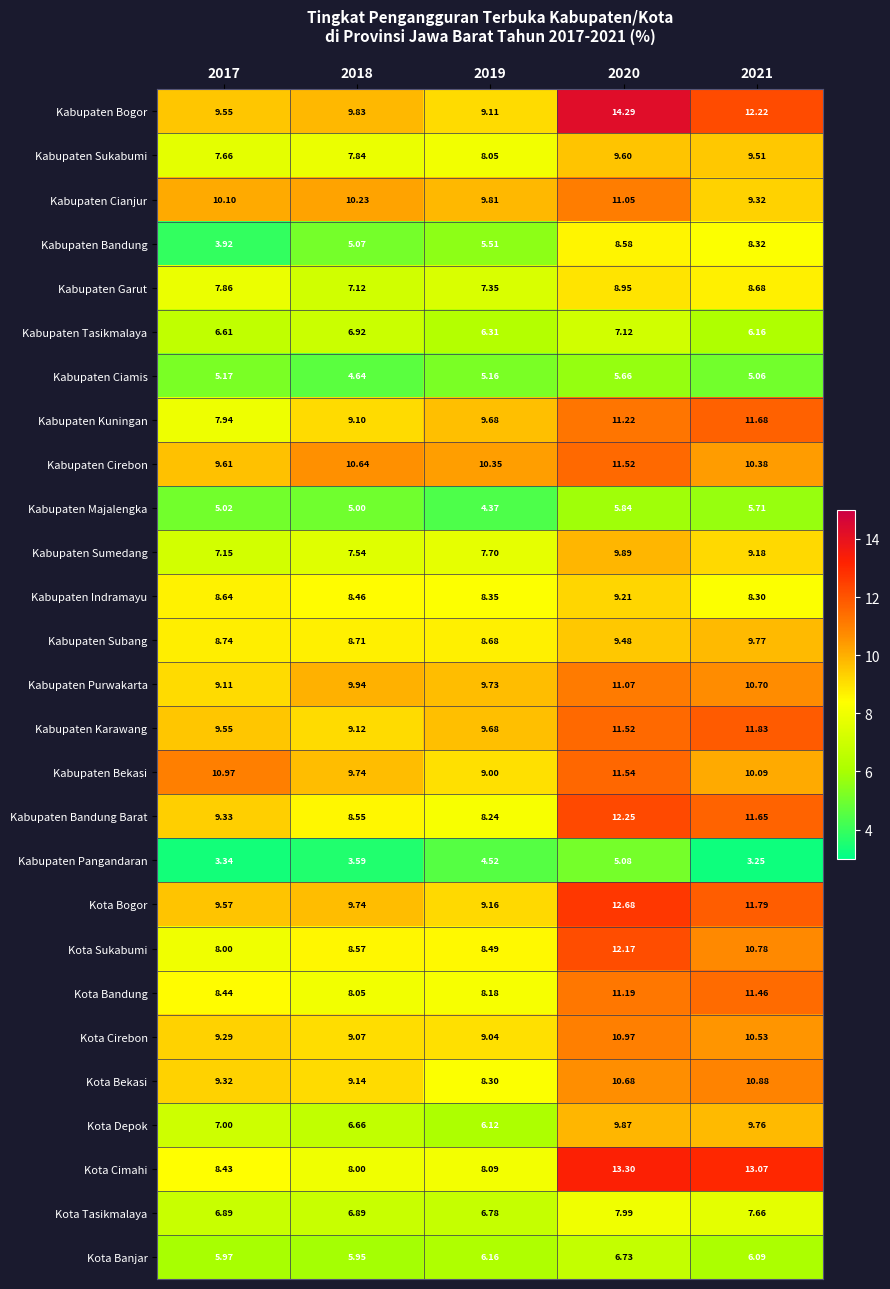

List the series in order of their peak value, highest first.

Kabupaten Bogor, Kota Cimahi, Kota Bogor, Kabupaten Bandung Barat, Kota Sukabumi, Kabupaten Karawang, Kabupaten Kuningan, Kabupaten Bekasi, Kabupaten Cirebon, Kota Bandung, Kabupaten Purwakarta, Kabupaten Cianjur, Kota Cirebon, Kota Bekasi, Kabupaten Sumedang, Kota Depok, Kabupaten Subang, Kabupaten Sukabumi, Kabupaten Indramayu, Kabupaten Garut, Kabupaten Bandung, Kota Tasikmalaya, Kabupaten Tasikmalaya, Kota Banjar, Kabupaten Majalengka, Kabupaten Ciamis, Kabupaten Pangandaran